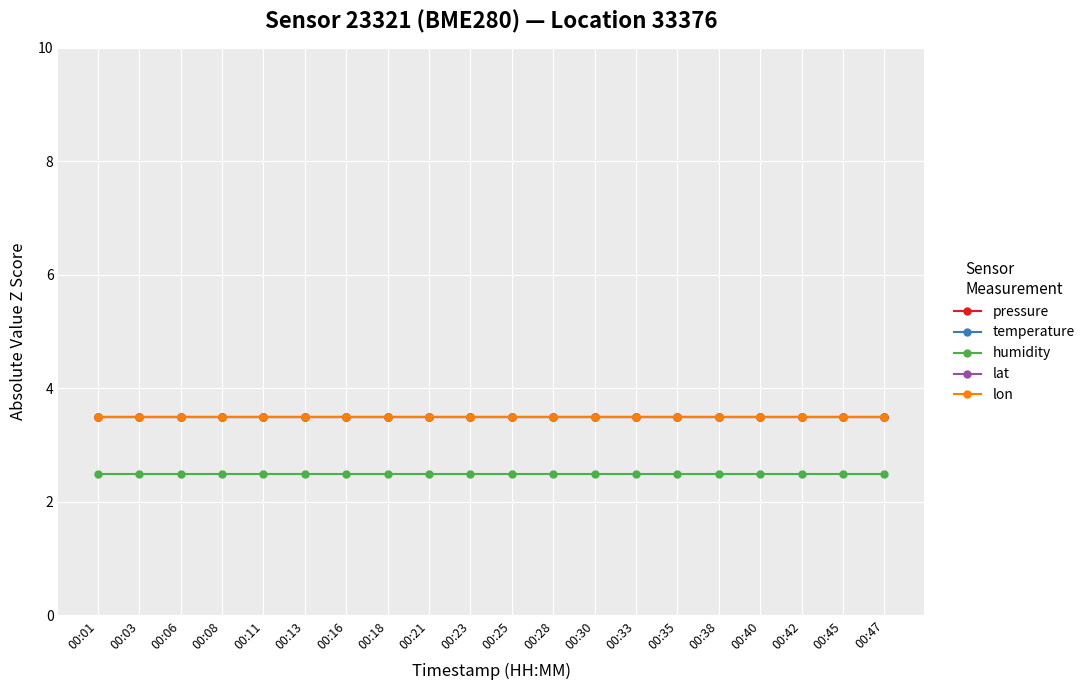

Reading right to left, transcribe all the data shown in this chart.

pressure: 00:47=3.5	00:45=3.5	00:42=3.5	00:40=3.5	00:38=3.5	00:35=3.5	00:33=3.5	00:30=3.5	00:28=3.5	00:25=3.5	00:23=3.5	00:21=3.5	00:18=3.5	00:16=3.5	00:13=3.5	00:11=3.5	00:08=3.5	00:06=3.5	00:03=3.5	00:01=3.5
temperature: 00:47=3.5	00:45=3.5	00:42=3.5	00:40=3.5	00:38=3.5	00:35=3.5	00:33=3.5	00:30=3.5	00:28=3.5	00:25=3.5	00:23=3.5	00:21=3.5	00:18=3.5	00:16=3.5	00:13=3.5	00:11=3.5	00:08=3.5	00:06=3.5	00:03=3.5	00:01=3.5
humidity: 00:47=2.5	00:45=2.5	00:42=2.5	00:40=2.5	00:38=2.5	00:35=2.5	00:33=2.5	00:30=2.5	00:28=2.5	00:25=2.5	00:23=2.5	00:21=2.5	00:18=2.5	00:16=2.5	00:13=2.5	00:11=2.5	00:08=2.5	00:06=2.5	00:03=2.5	00:01=2.5
lat: 00:47=3.5	00:45=3.5	00:42=3.5	00:40=3.5	00:38=3.5	00:35=3.5	00:33=3.5	00:30=3.5	00:28=3.5	00:25=3.5	00:23=3.5	00:21=3.5	00:18=3.5	00:16=3.5	00:13=3.5	00:11=3.5	00:08=3.5	00:06=3.5	00:03=3.5	00:01=3.5
lon: 00:47=3.5	00:45=3.5	00:42=3.5	00:40=3.5	00:38=3.5	00:35=3.5	00:33=3.5	00:30=3.5	00:28=3.5	00:25=3.5	00:23=3.5	00:21=3.5	00:18=3.5	00:16=3.5	00:13=3.5	00:11=3.5	00:08=3.5	00:06=3.5	00:03=3.5	00:01=3.5